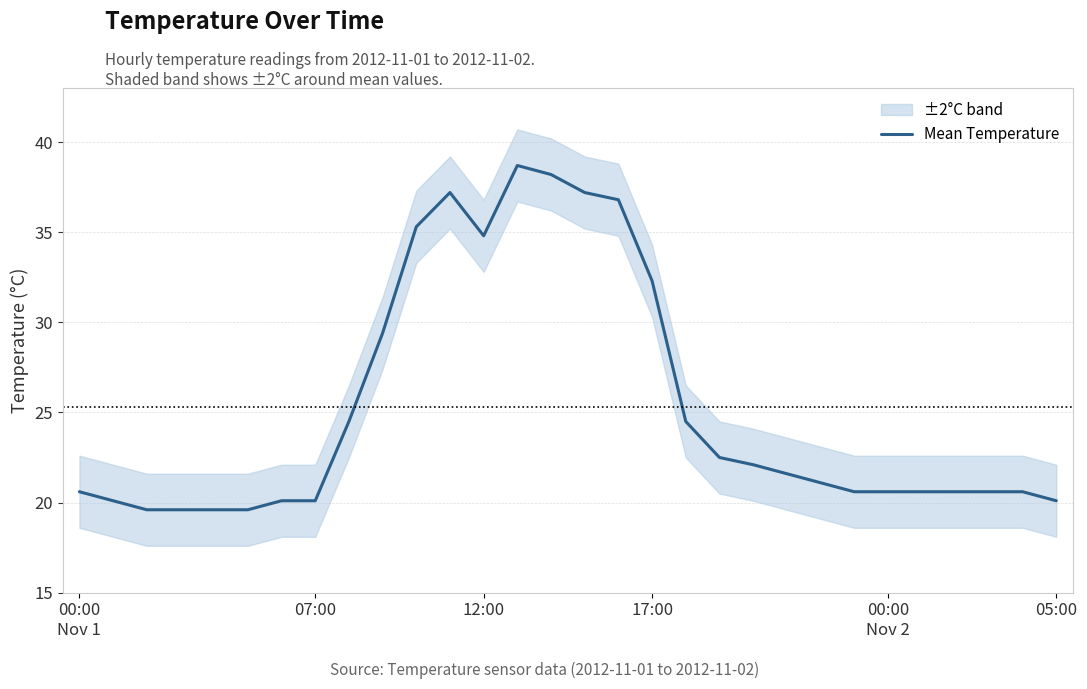

The chart shows a value of 35.1 at 6. True or false?

False